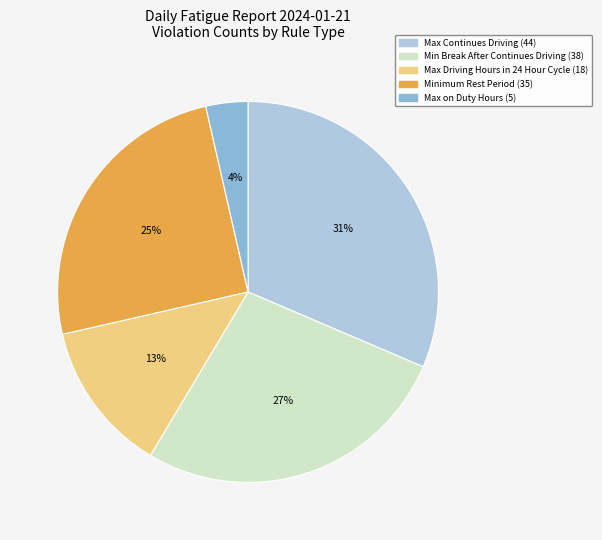

To the nearest percent, what is the difference between the Minimum Rest Period and Max on Duty Hours slice percentages?

21%